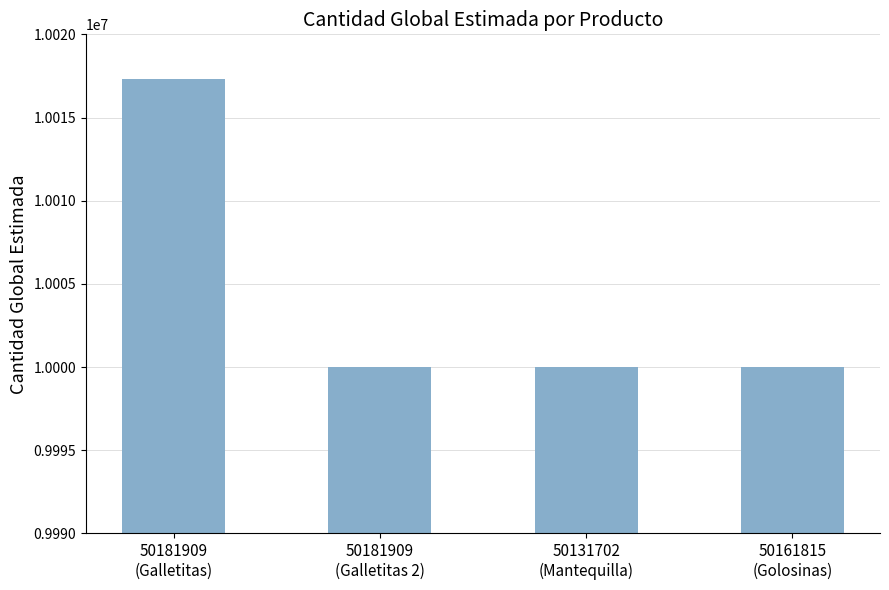

What is the sum of all values?

40017345